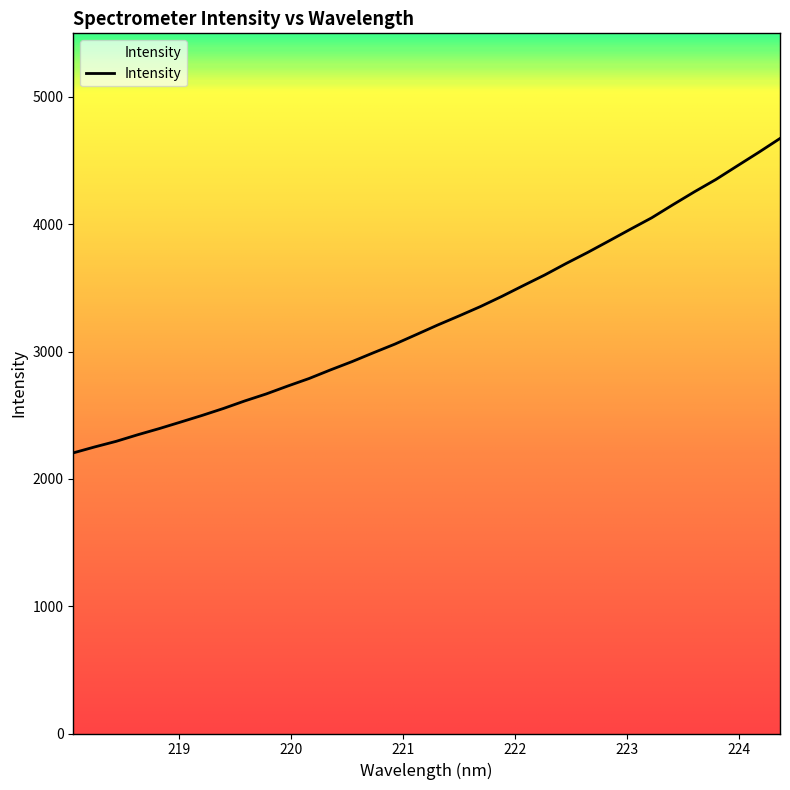

True or false: there are more than 1 points higher than both neighbors.

False